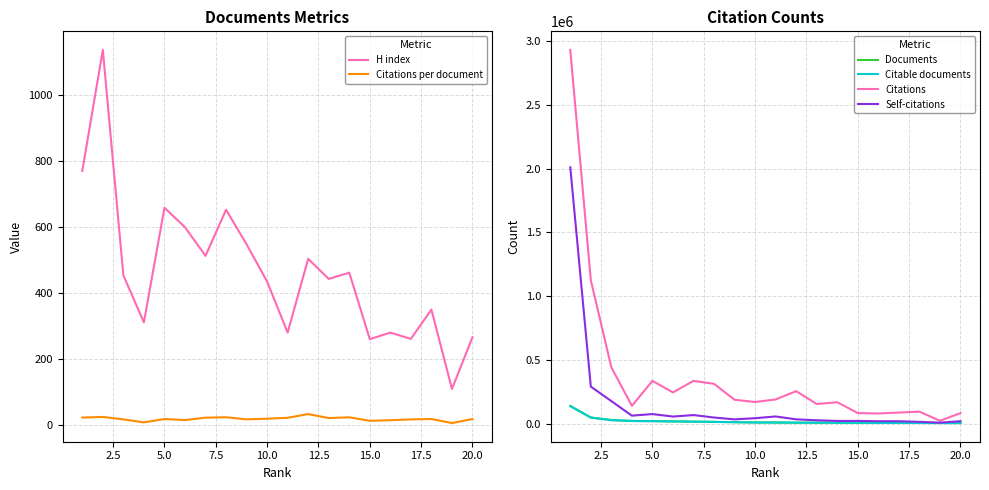

Reading right to left, what are all the values shown in this chart?

H index: 265.0	108.0	349.0	260.0	279.0	259.0	461.0	442.0	503.0	279.0	434.0	547.0	652.0	512.0	599.0	658.0	310.0	453.0	1137.0	770.0
Citations per document: 16.6	4.4	16.8	15.5	13.1	11.2	21.9	19.6	31.6	20.4	17.7	15.7	22.0	20.7	13.6	16.6	6.5	15.5	23.0	21.1
Documents: 5008.0	5214.0	5635.0	5640.0	6120.0	7446.0	7688.0	7868.0	8071.0	9307.0	9644.0	11953.0	14181.0	16185.0	18068.0	20202.0	21561.0	28443.0	48851.0	138549.0
Citable documents: 4916.0	5190.0	5590.0	5489.0	5979.0	7283.0	7546.0	7727.0	7882.0	9244.0	9323.0	11701.0	13794.0	16026.0	17715.0	19468.0	21303.0	28058.0	47642.0	137769.0
Citations: 83106.0	22855.0	94400.0	87186.0	80135.0	83467.0	168023.0	154421.0	255009.0	189950.0	170311.0	187547.0	312466.0	335677.0	244863.0	335488.0	139672.0	441408.0	1124316.0	2928965.0
Self-citations: 19366.0	8186.0	14505.0	19406.0	19449.0	21759.0	21529.0	26955.0	34194.0	56646.0	43111.0	34017.0	48292.0	67618.0	55864.0	75334.0	62995.0	176922.0	290687.0	2009389.0